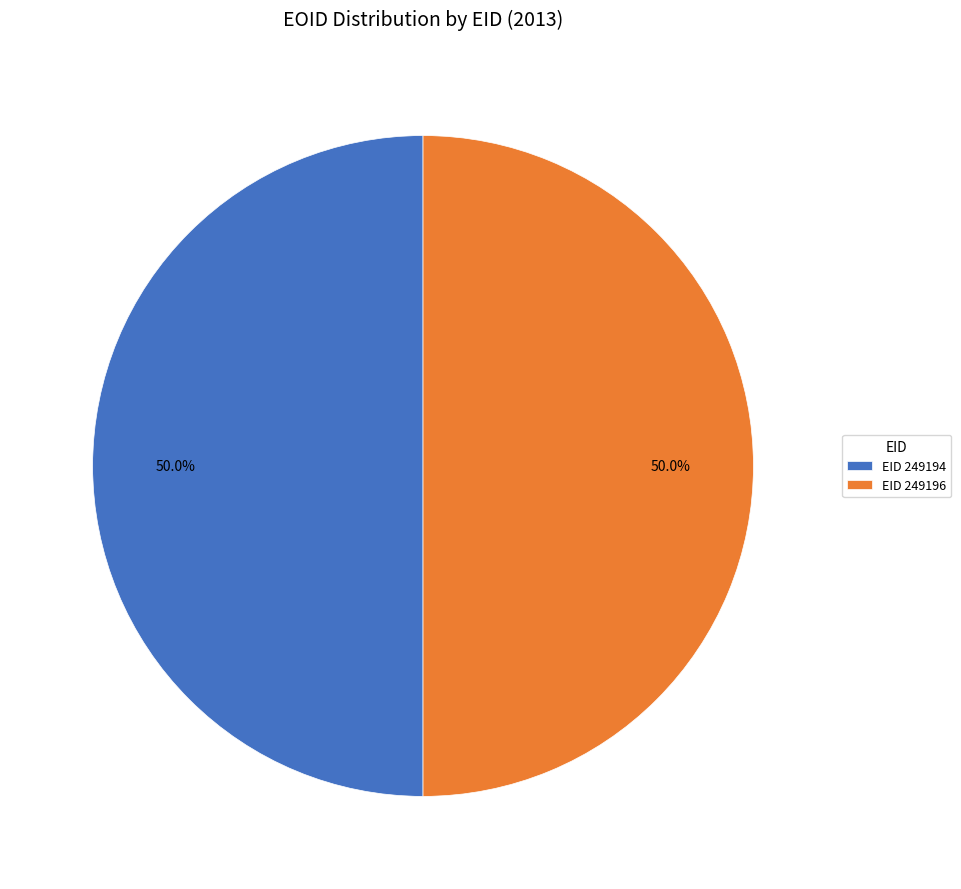

Count the number of slices in the pie.

2